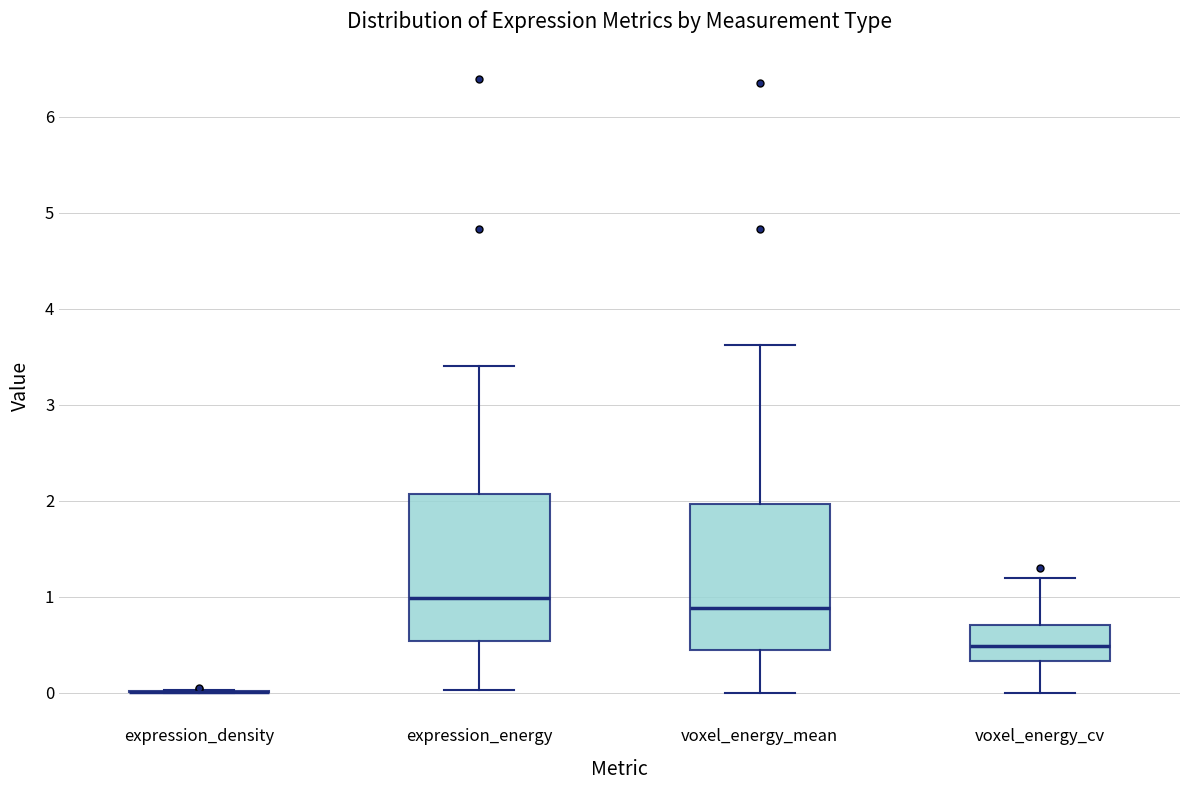

Reading left to right, read every box against the y-axis: the position of its median line, the range the box covers, and the ends of its whiskers. The values are not printed on the chart, so give them approximately, as read against the axis.

expression_density: box collapsed to a line at 0.0, whiskers 0.0 to 0.0
expression_energy: median 1.0, box 0.5 to 2.1, whiskers 0.0 to 3.4
voxel_energy_mean: median 0.9, box 0.4 to 2.0, whiskers 0.0 to 3.6
voxel_energy_cv: median 0.5, box 0.3 to 0.7, whiskers 0.0 to 1.2